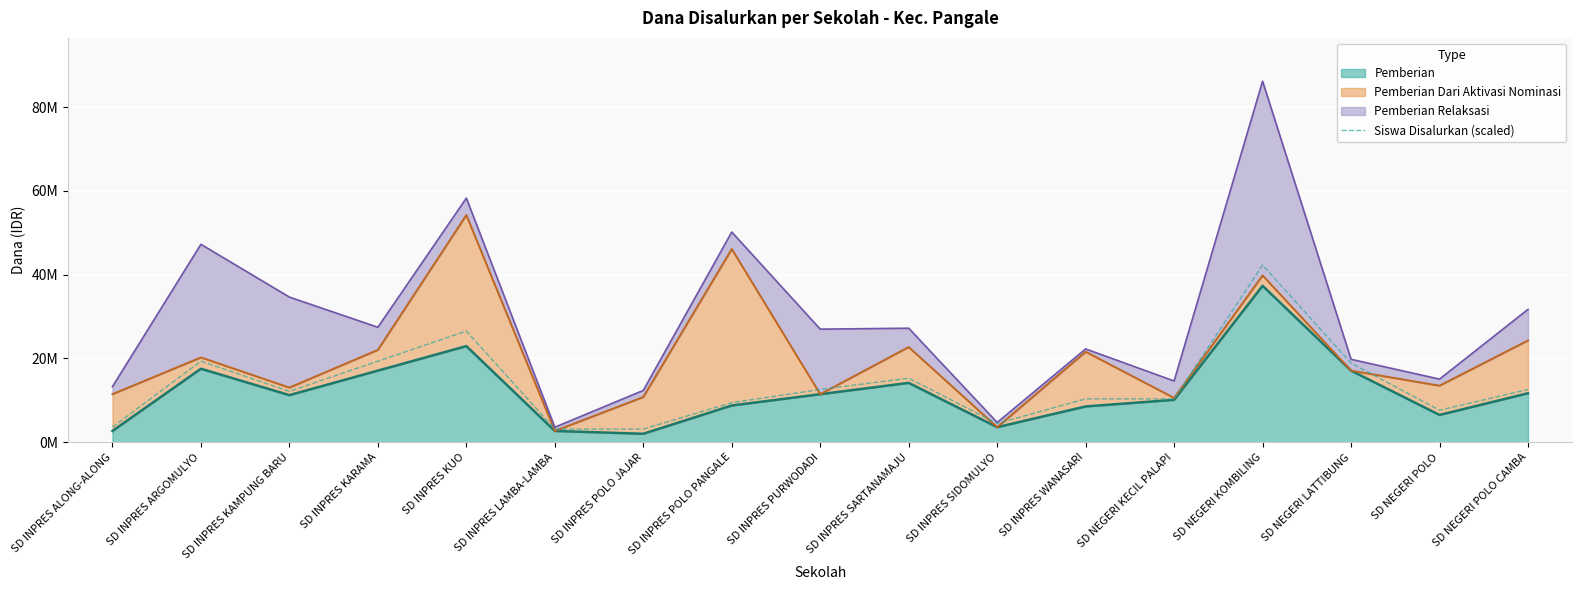

List the labels in order of value, largest first.

SD NEGERI KOMBILING, SD INPRES KUO, SD INPRES ARGOMULYO, SD INPRES KARAMA, SD NEGERI LATTIBUNG, SD INPRES SARTANAMAJU, SD INPRES PURWODADI, SD NEGERI POLO CAMBA, SD INPRES KAMPUNG BARU, SD INPRES WANASARI, SD NEGERI KECIL PALAPI, SD INPRES POLO PANGALE, SD NEGERI POLO, SD INPRES SIDOMULYO, SD INPRES ALONG-ALONG, SD INPRES LAMBA-LAMBA, SD INPRES POLO JAJAR